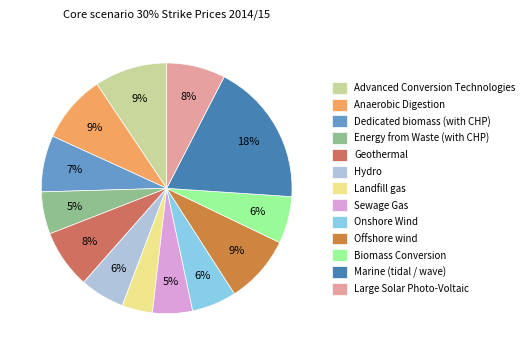

How many slices are in this pie chart?

13